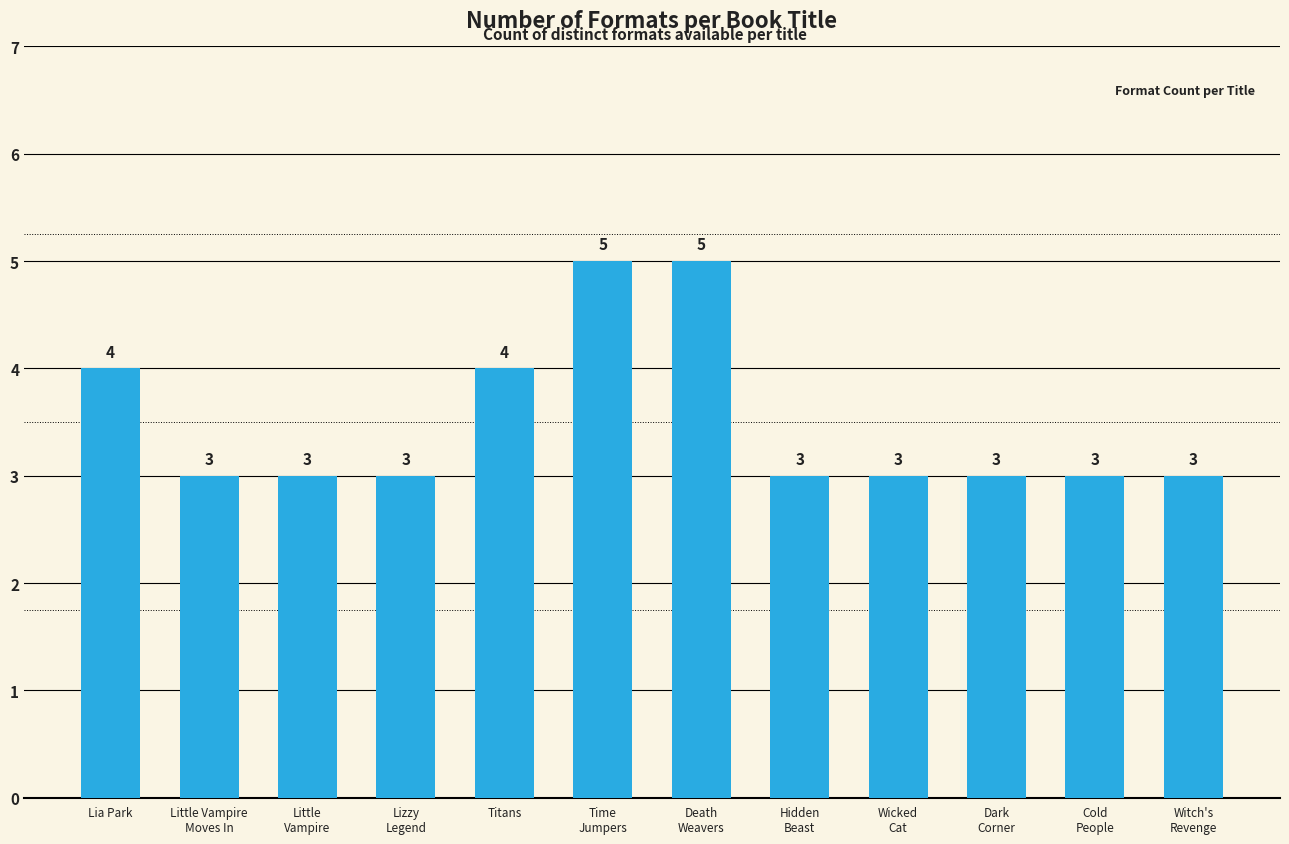

What is the approximate value at Little
Vampire?

3